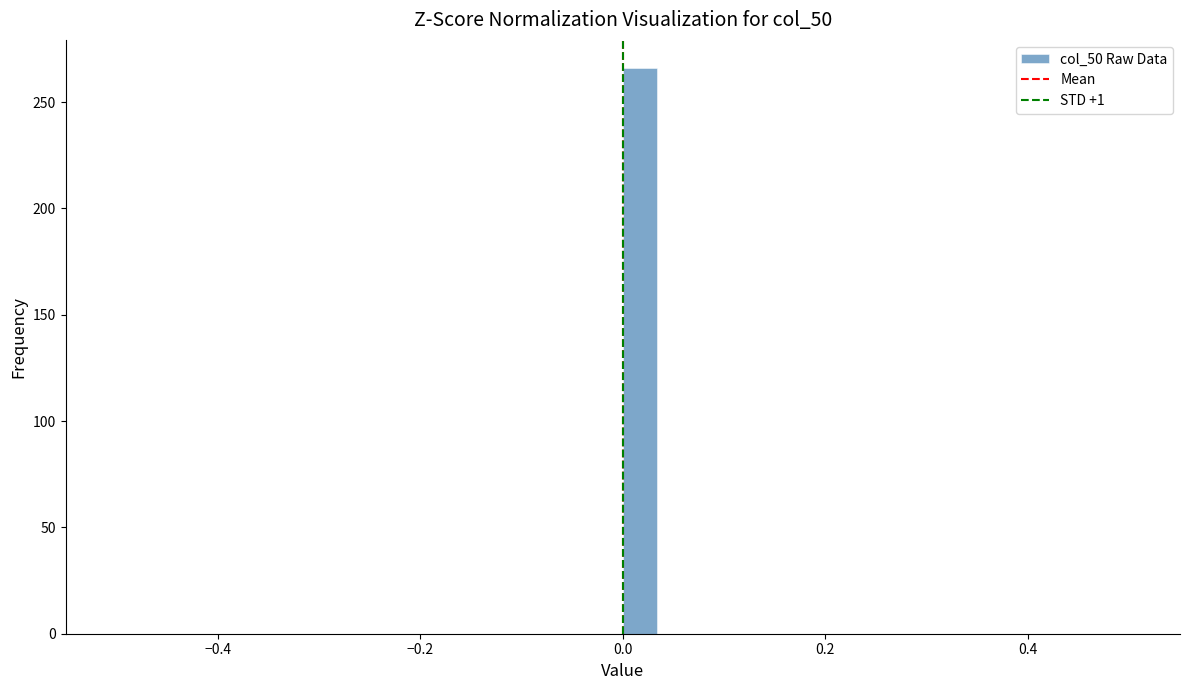

Read against the x-axis, roughly where is the centre of the tallest bar?

0.02